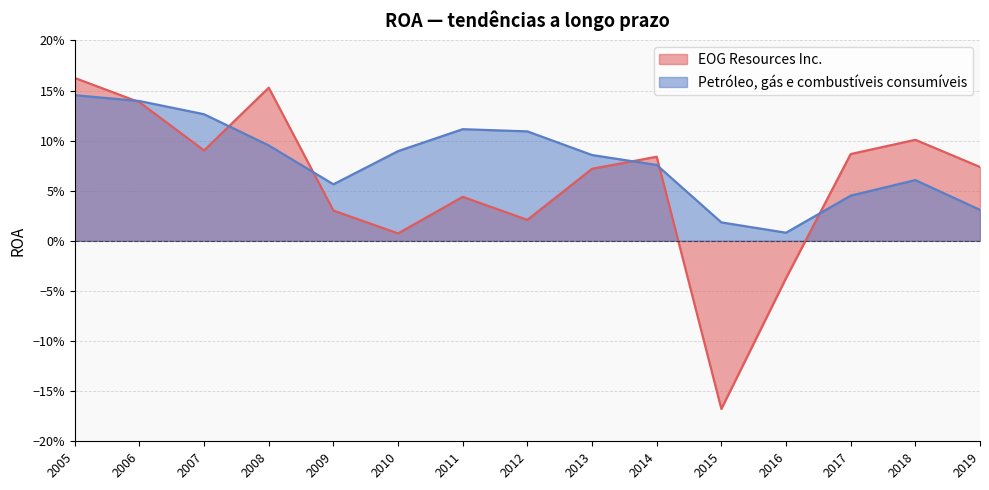

Which label corresponds to the smallest value in the chart?

2015